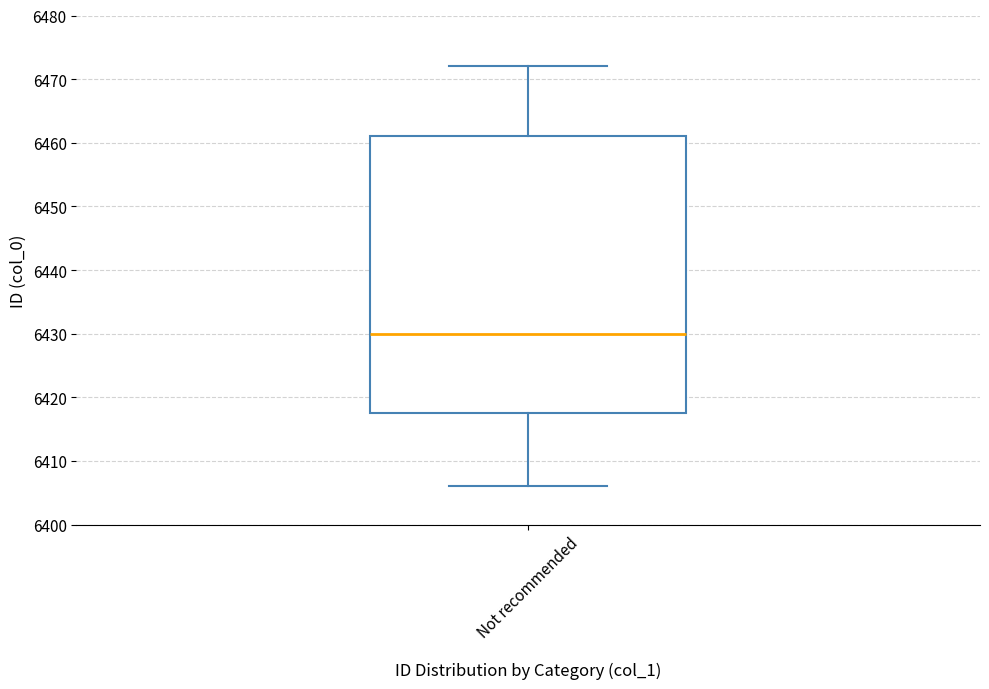

Transcribe this box plot: give where the median line is, the range the box spans, and where the two whiskers end, as read against the y-axis. The values are not printed on the chart, so give them approximately, as read against the axis.

median 6430, box 6418 to 6461, whiskers 6406 to 6472